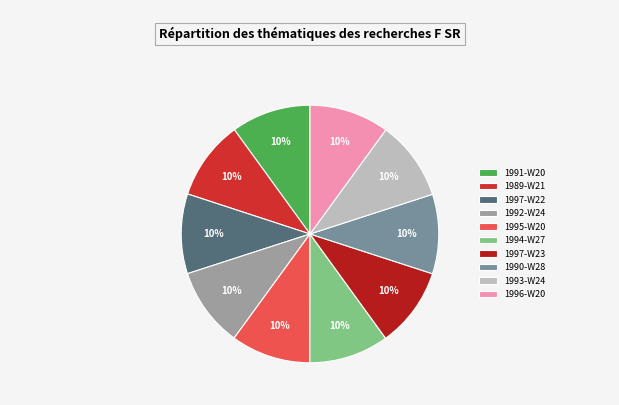

To the nearest percent, what is the average slice percentage?

10%